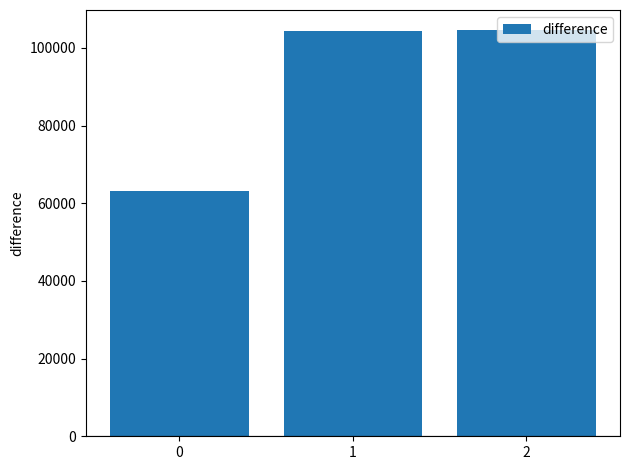

Which has a higher value, 0 or 1?

1